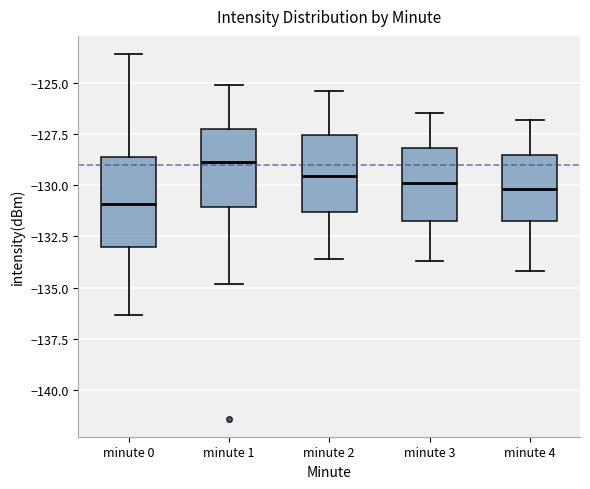

Comparing the boxes themselves (not the whiskers), which one is the tallest?

minute 0